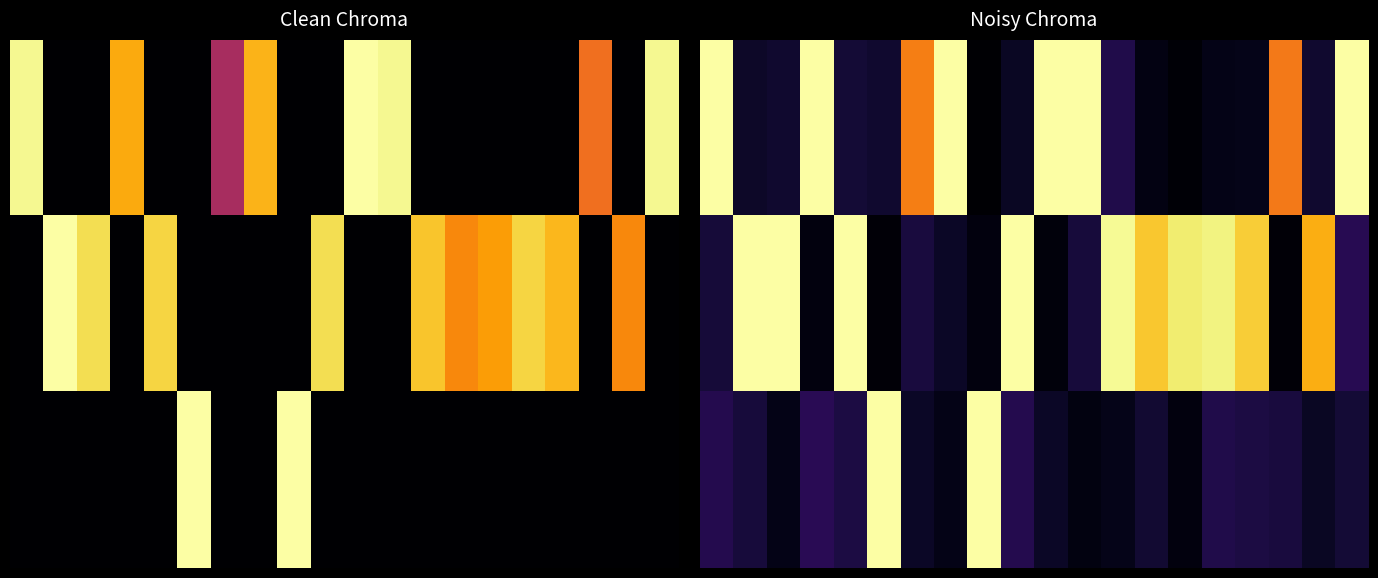

At which category is the sum across all series the highest?

19